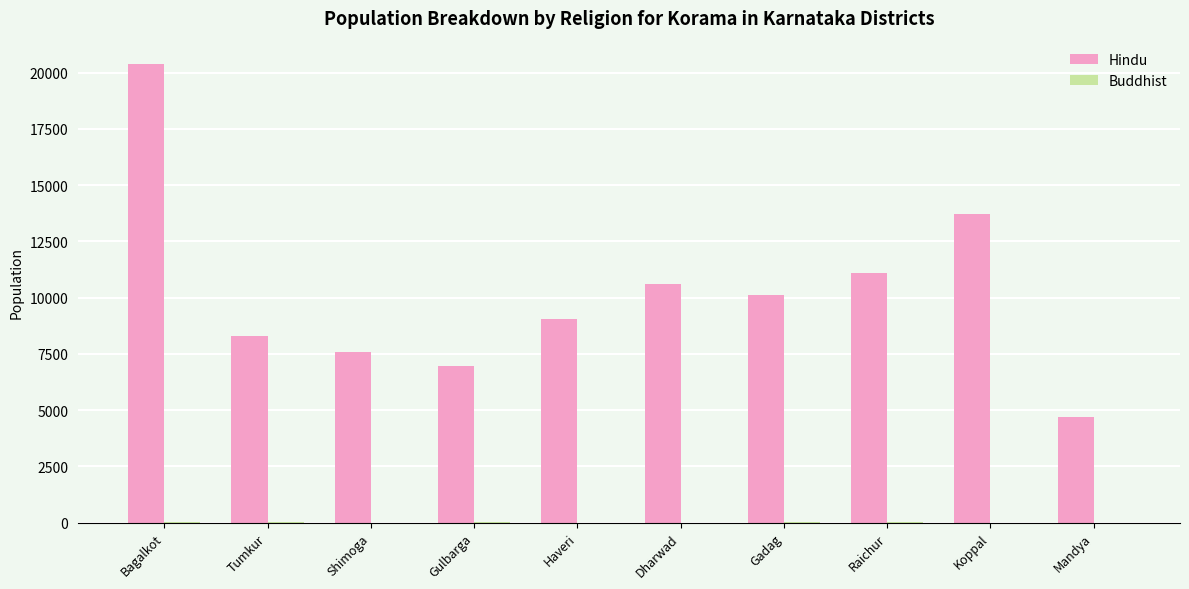

The Hindu series shows 3110 at Mandya. True or false?

False